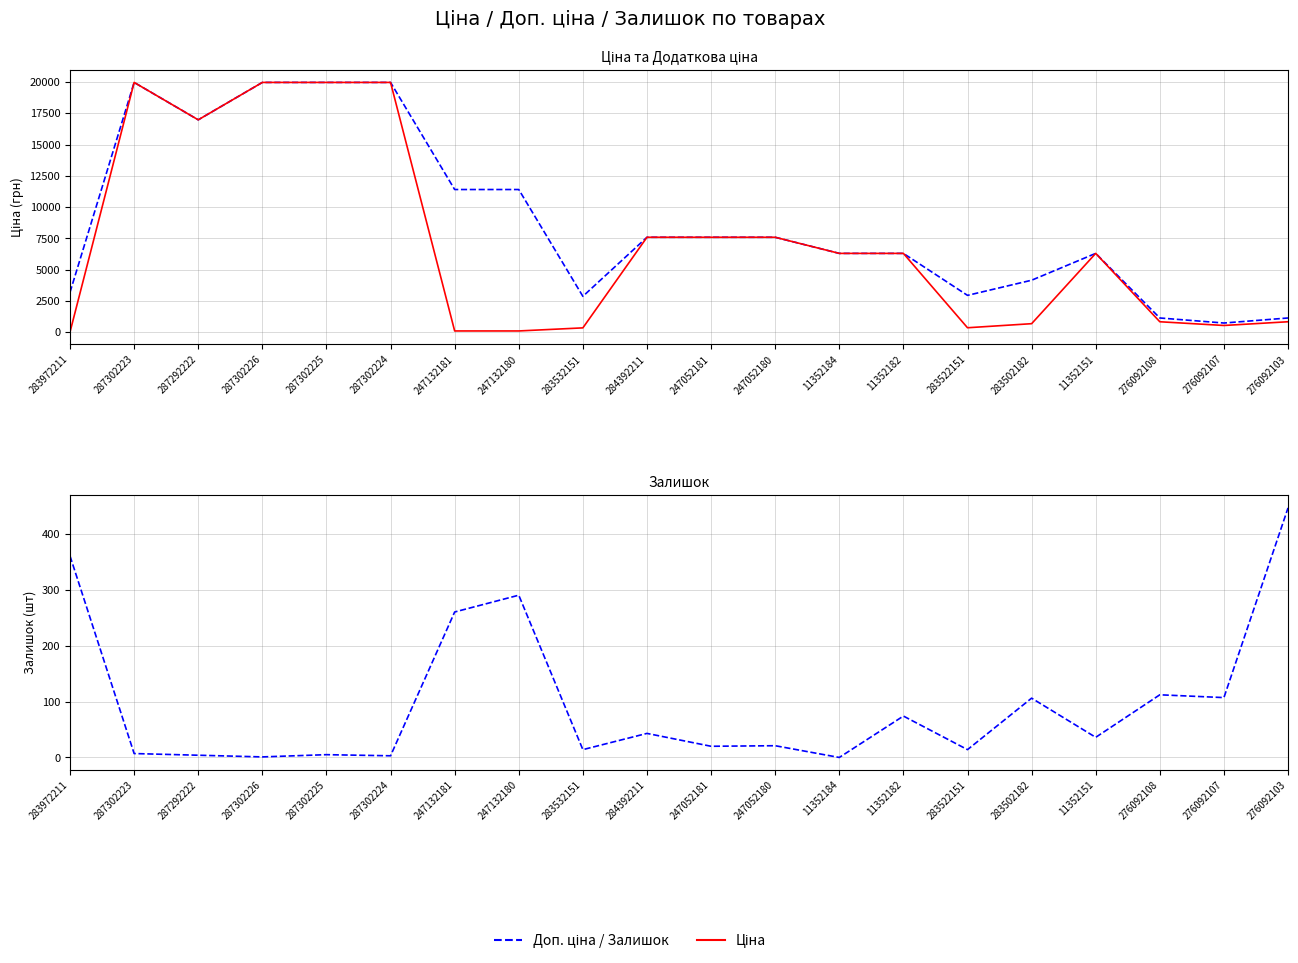

What is the sum of all Доп. ціна values?

177620.4